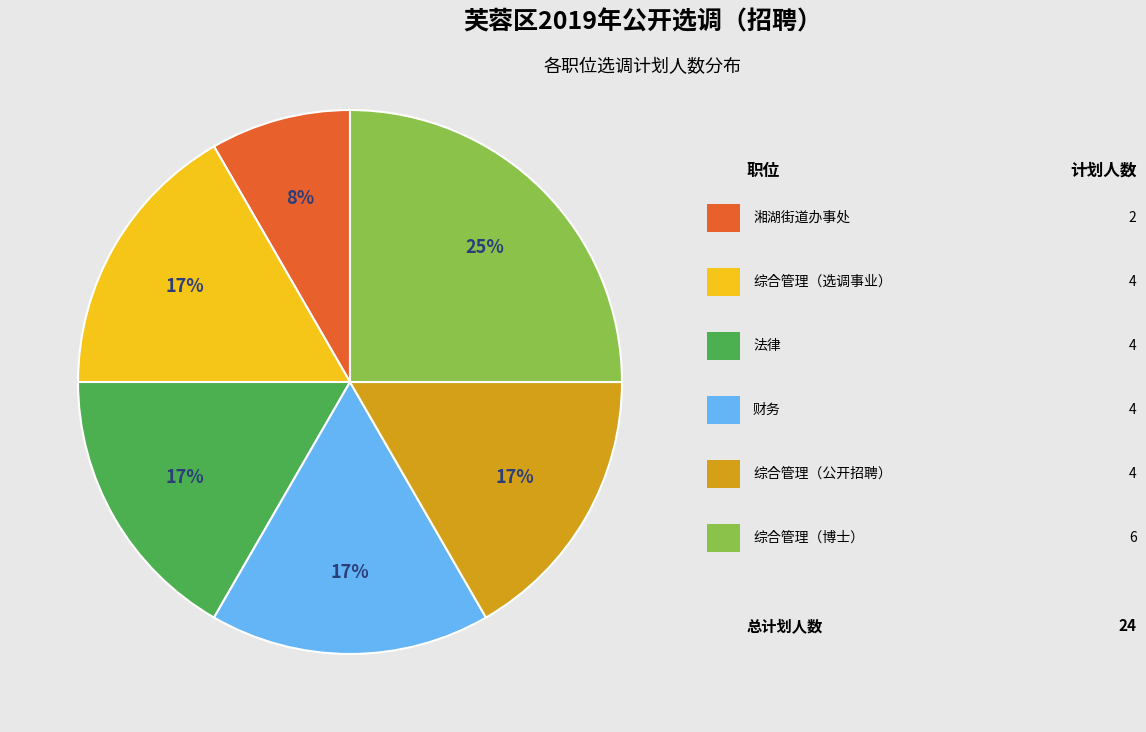

To the nearest percent, what is the difference between the largest and smallest slice percentages?

17%